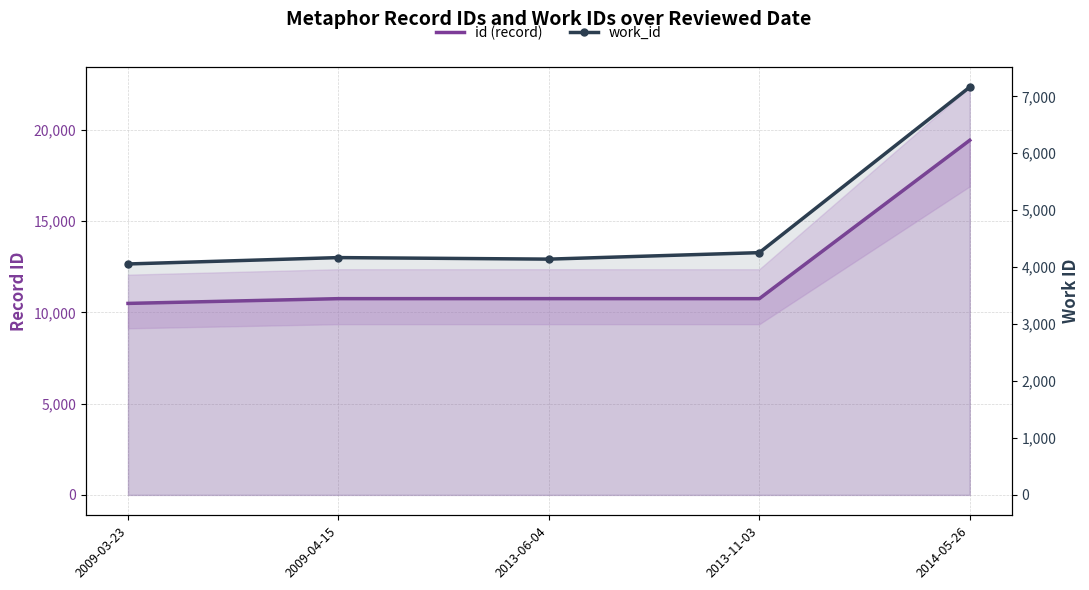

List the series in order of their peak value, lowest first.

work_id, id (record)